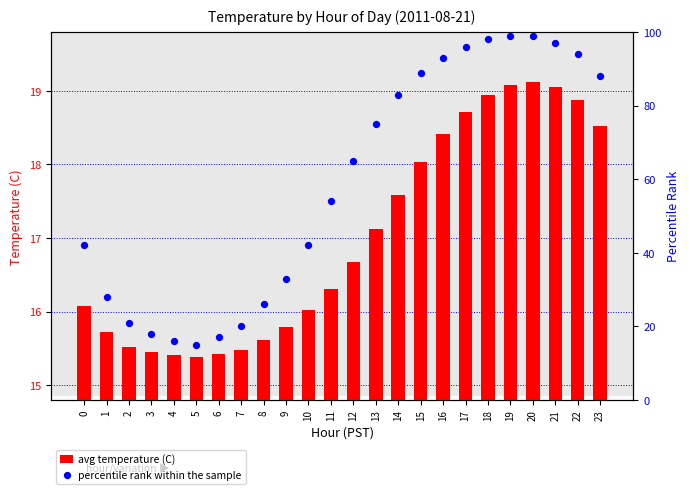

What is the total value across all series at 23?

106.5